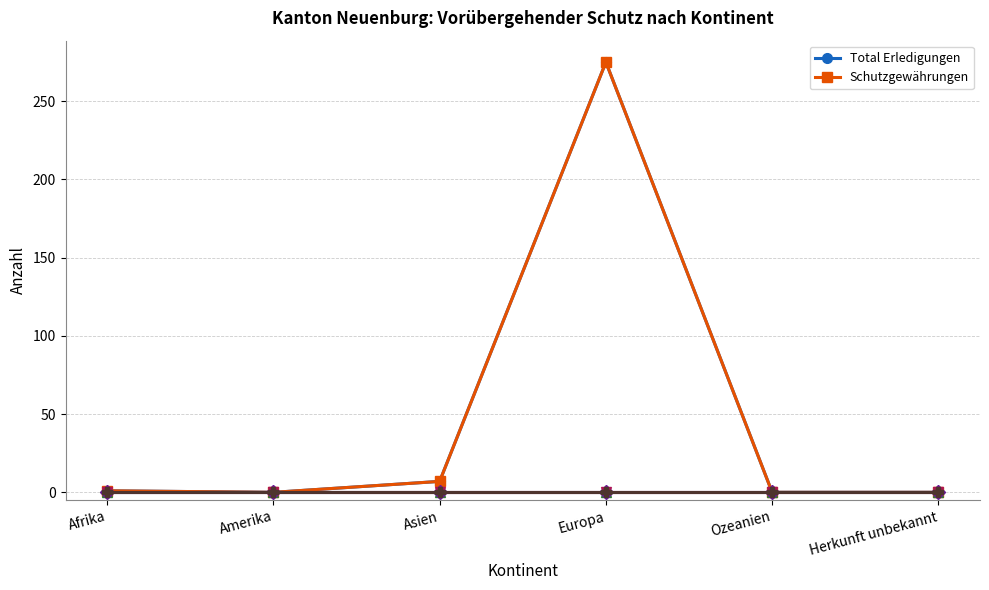

Is this an area chart (filled region under the line)?

No